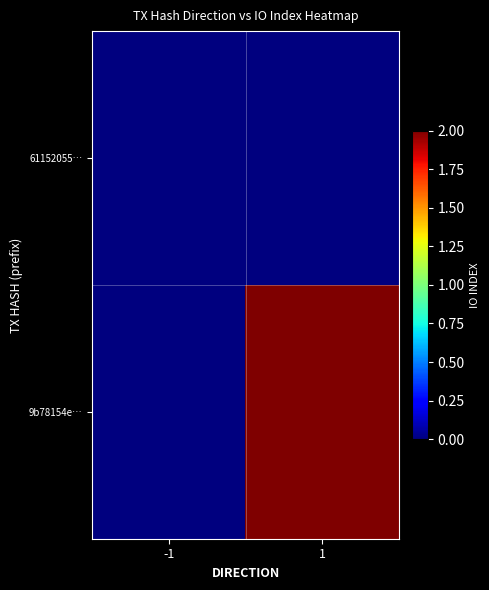

Which series has the largest range (max minus min)?

9b78154e…